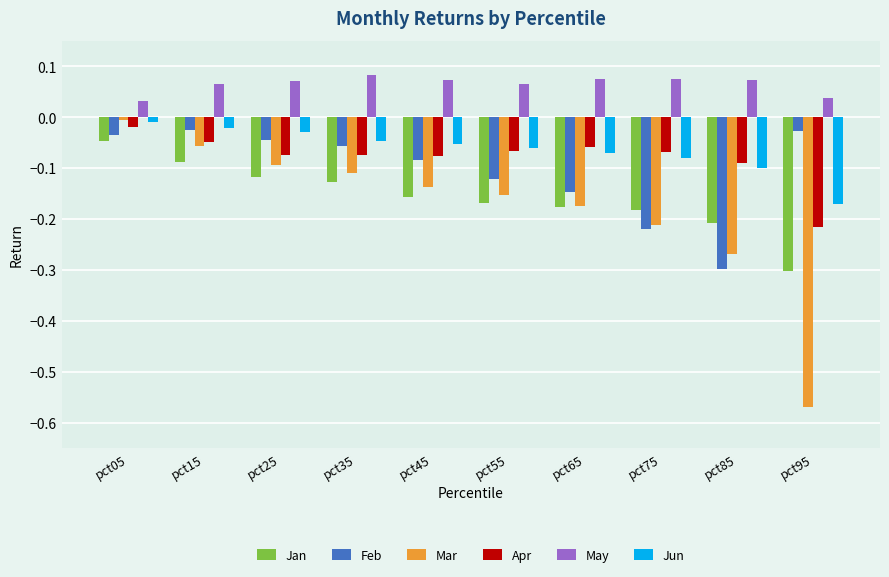

What is the difference between the Mar values at pct65 and pct95?

0.4